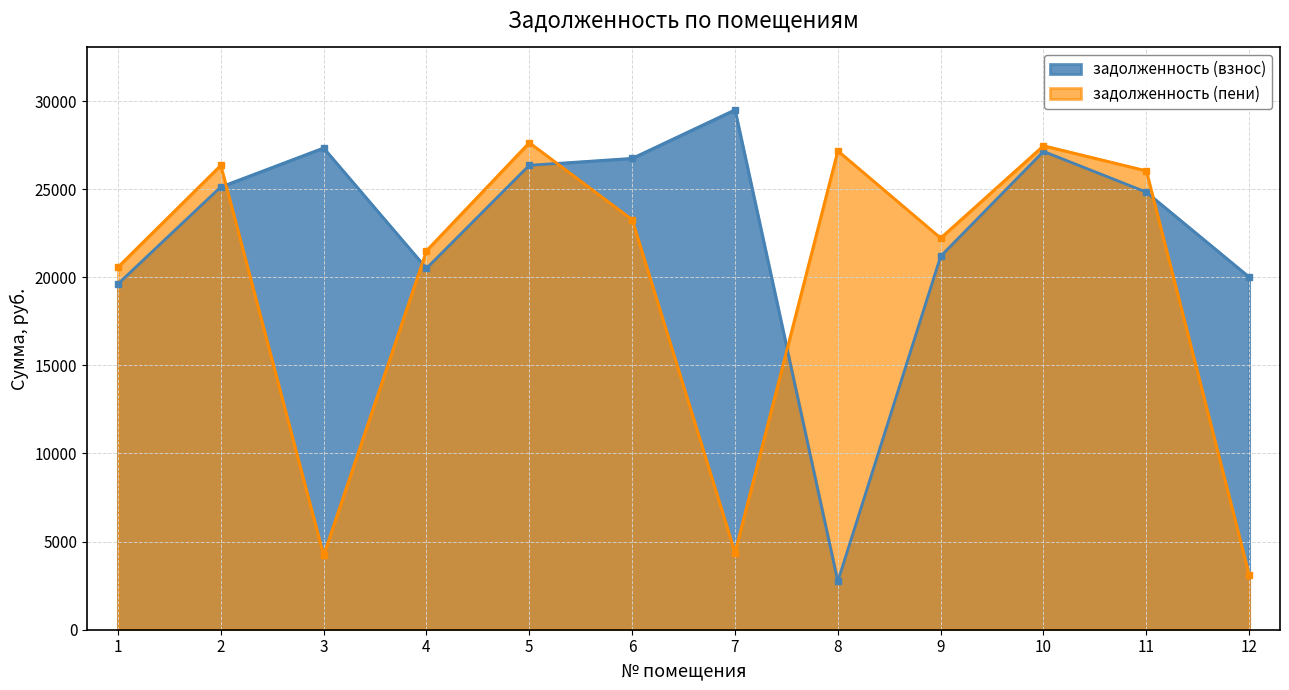

How many values in the задолженность (пени) series exceed 23269?

6